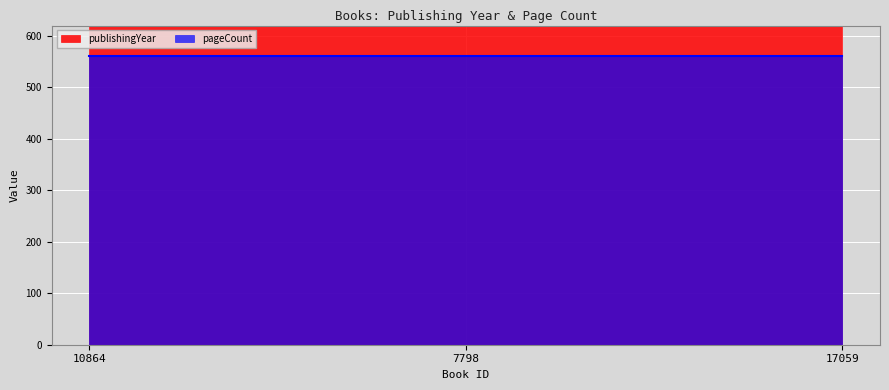

What is the change in value from 7798 to 17059?

+2